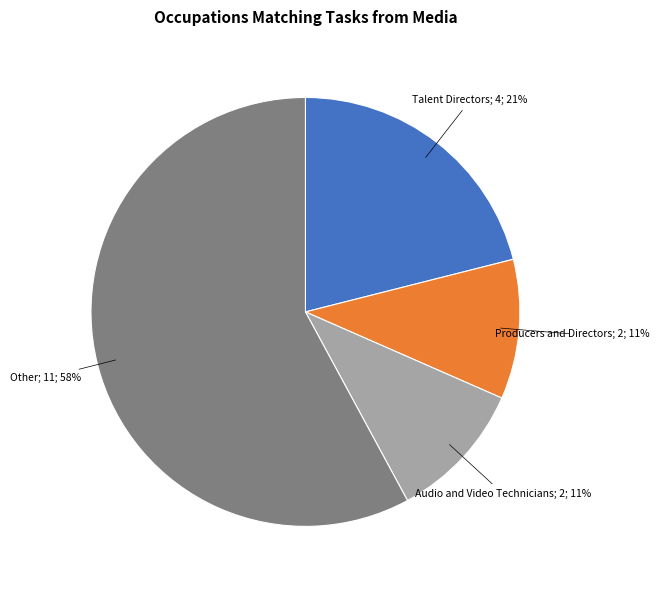

To the nearest percent, what is the average slice percentage?

25%